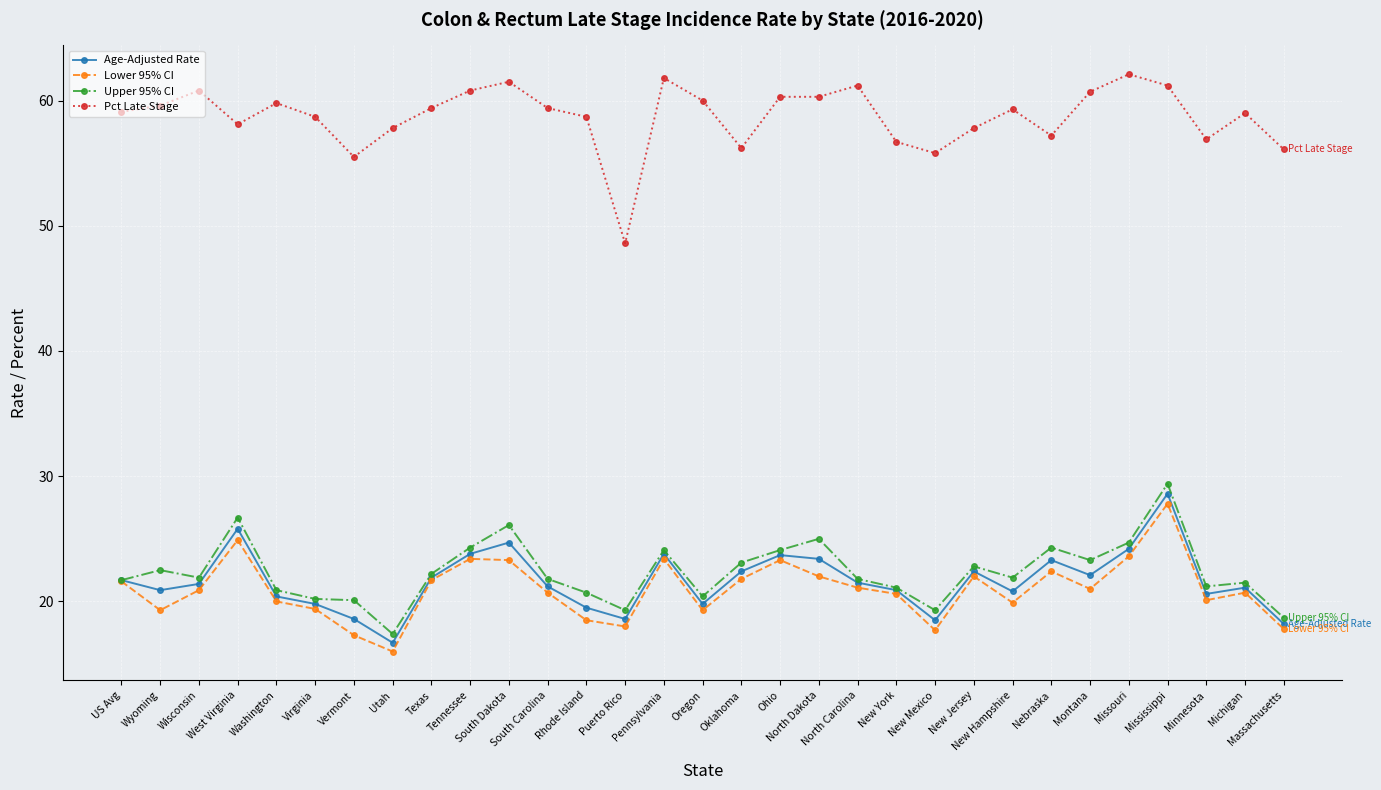

What is the sum of all Pct Late Stage values?

1820.4